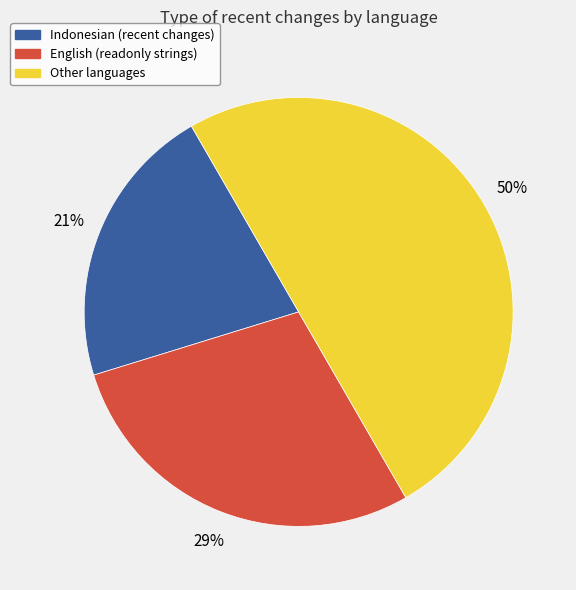

To the nearest percent, what is the average slice percentage?

33%